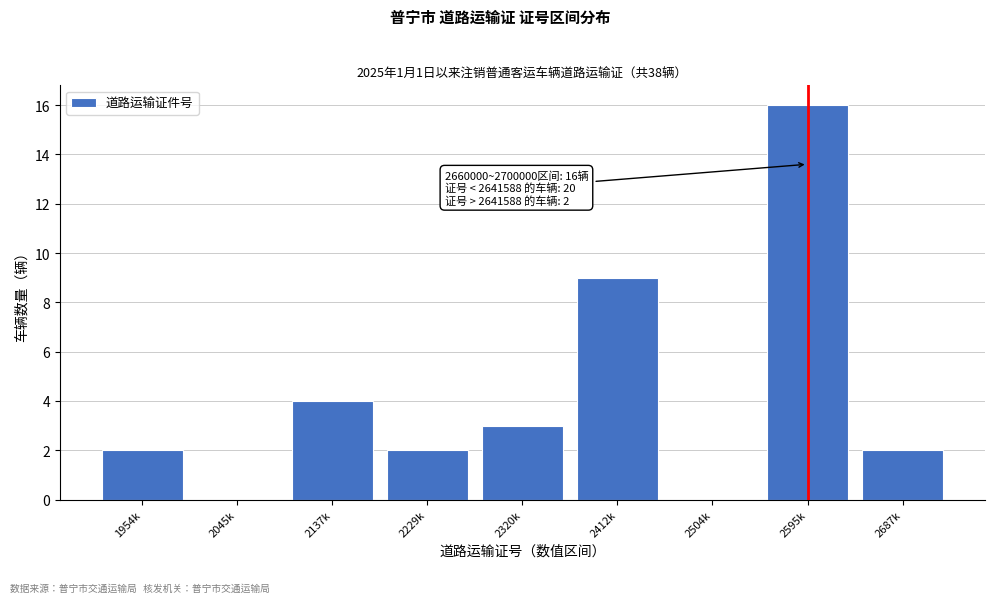

Reading left to right, what are all the values shown in this chart?

1954k=2	2045k=0	2137k=4	2229k=2	2320k=3	2412k=9	2504k=0	2595k=16	2687k=2